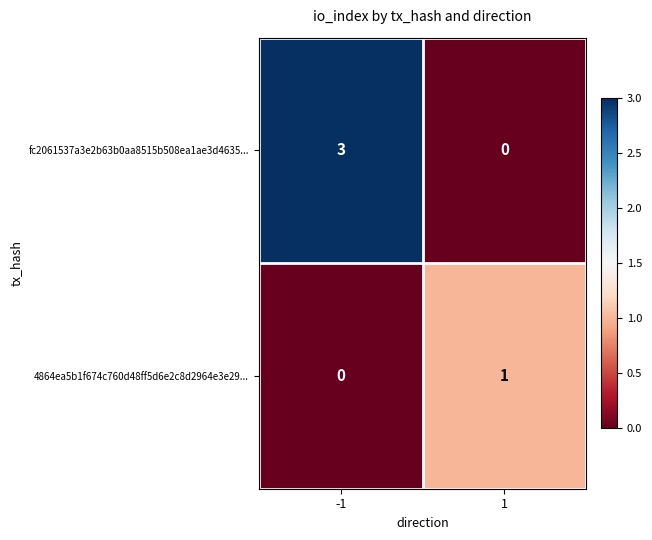

Reading right to left, what are all the values shown in this chart?

fc2061537a3e2b63b0aa8515b508ea1ae3d4635...: 0	3
4864ea5b1f674c760d48ff5d6e2c8d2964e3e29...: 1	0